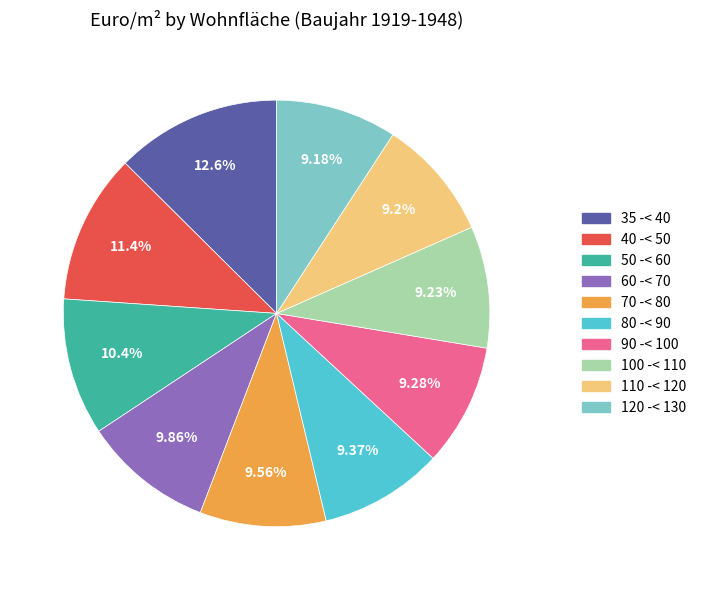

What is the total percentage of 70 -< 80 and 50 -< 60?

20.0%